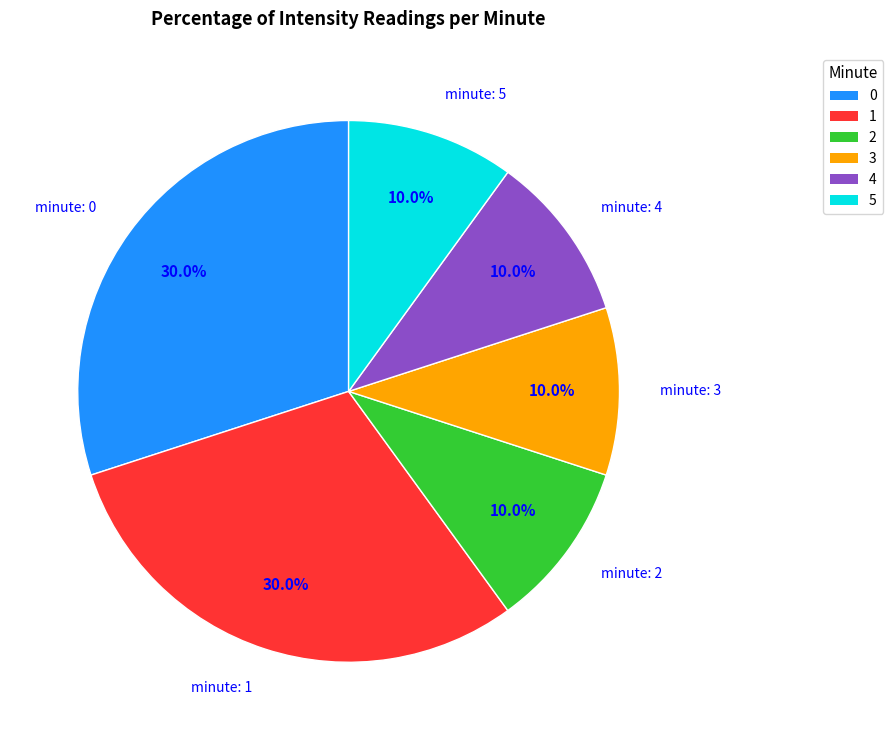

Approximately how many times larger is the value at minute: 0 compared to minute: 4?

3.0